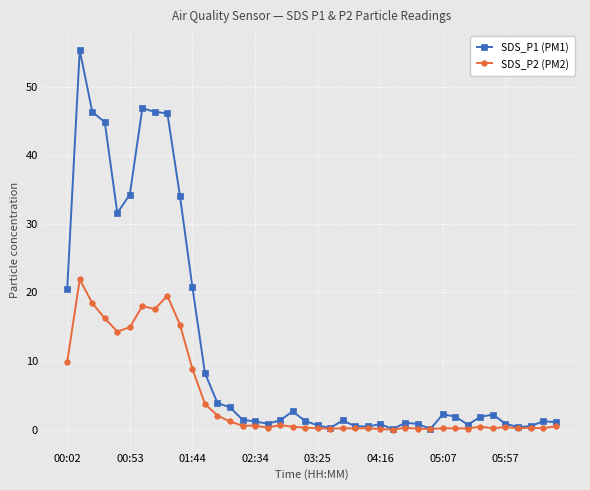

Which series has the widest spread of values?

SDS_P1 (PM1)